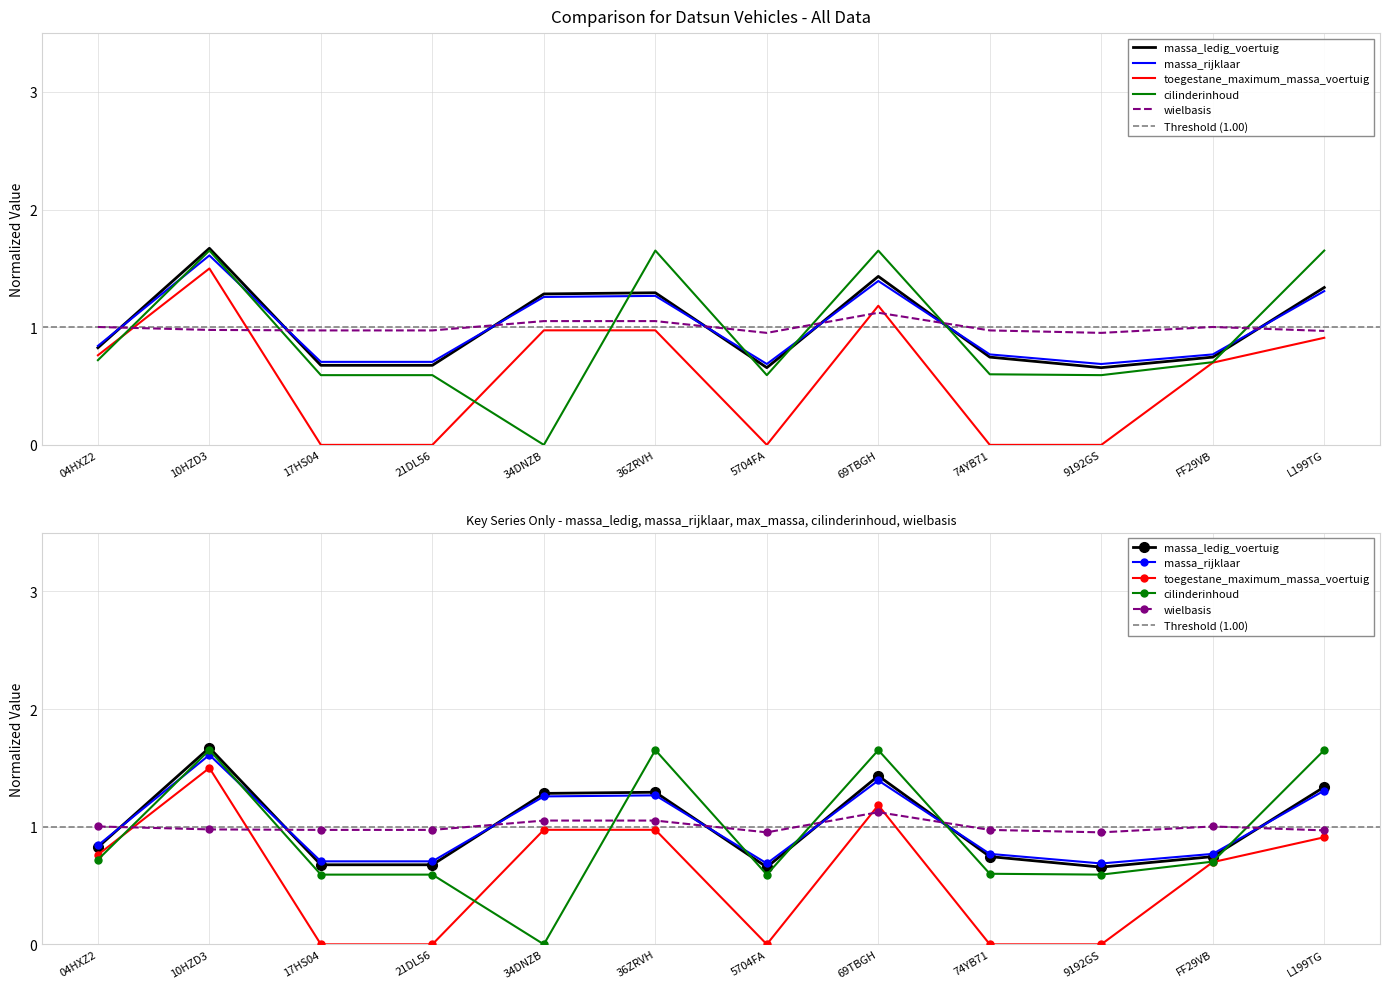

Which has a higher value, 34DNZB or 74YB71?

34DNZB